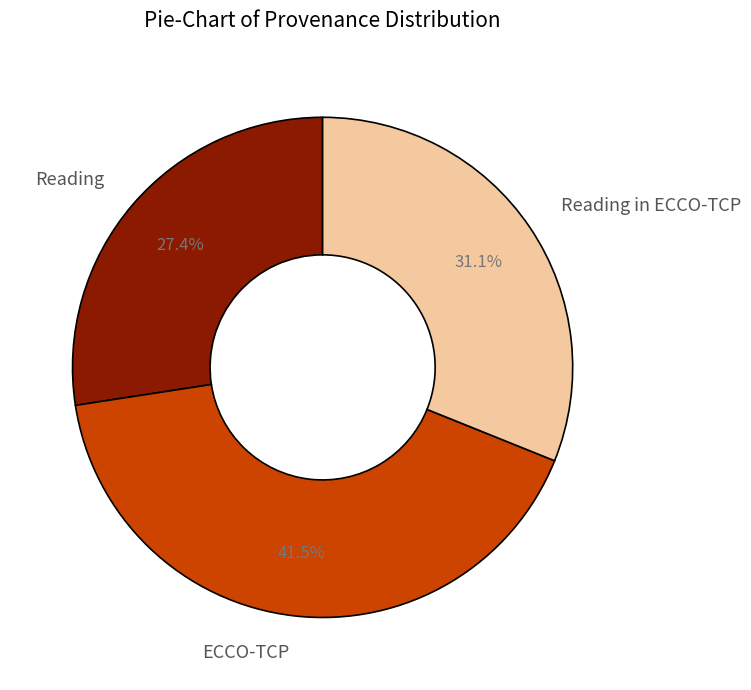

Count the number of slices in the pie.

3